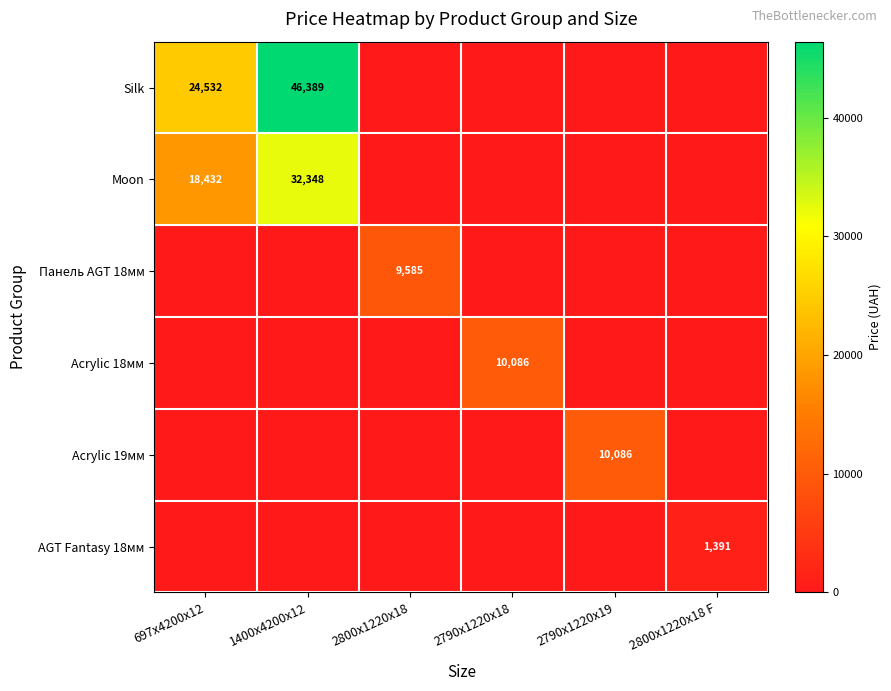

At which category is the sum across all series the highest?

1400x4200x12